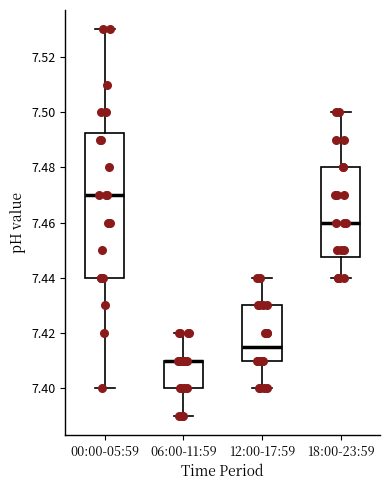

Reading left to right, read every box against the y-axis: the position of its median line, the range the box covers, and the ends of its whiskers. The values are not printed on the chart, so give them approximately, as read against the axis.

00:00-05:59: median 7.470, box 7.440 to 7.492, whiskers 7.400 to 7.530
06:00-11:59: median 7.410 (drawn on the box's upper edge), box 7.400 to 7.410, whiskers 7.390 to 7.420
12:00-17:59: median 7.416, box 7.410 to 7.430, whiskers 7.400 to 7.440
18:00-23:59: median 7.460, box 7.448 to 7.480, whiskers 7.440 to 7.500